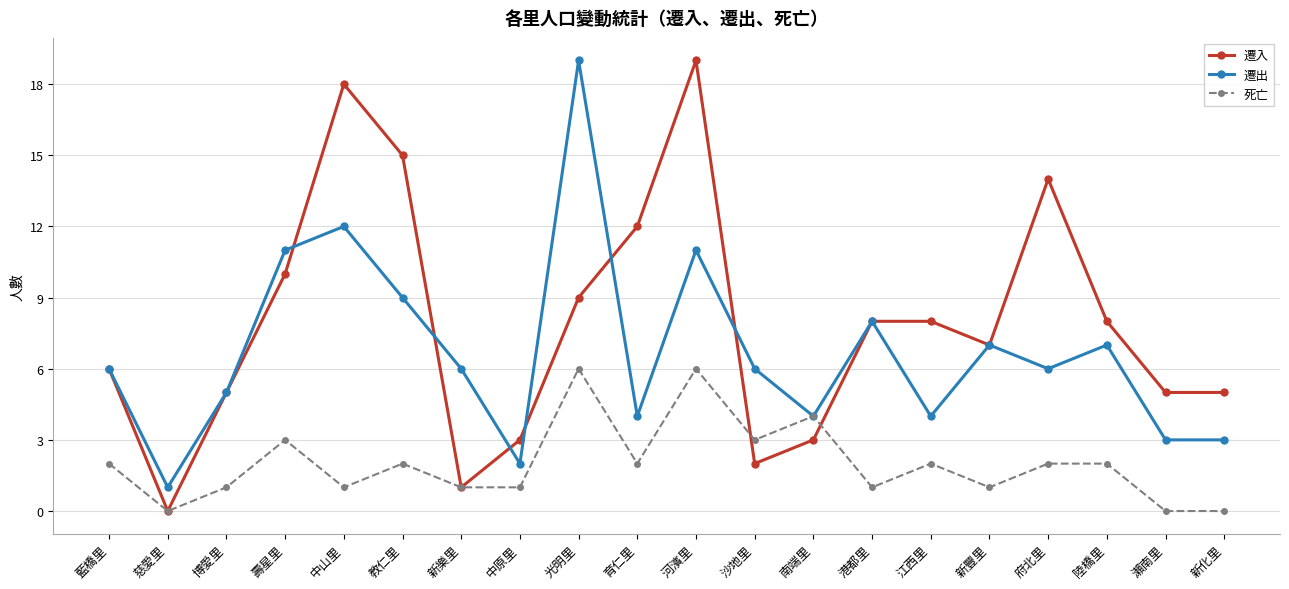

What is the difference between the second highest and second lowest values in the 遷出 series?

10